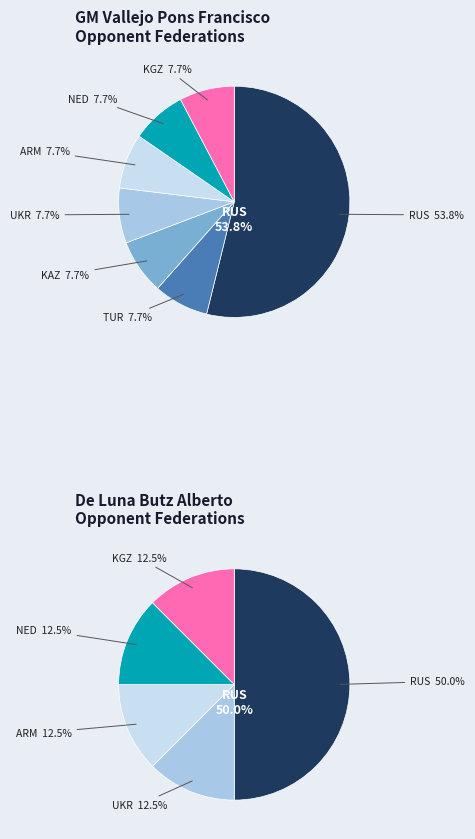

Approximately how many times larger is the value at ARM compared to KAZ?

1.0